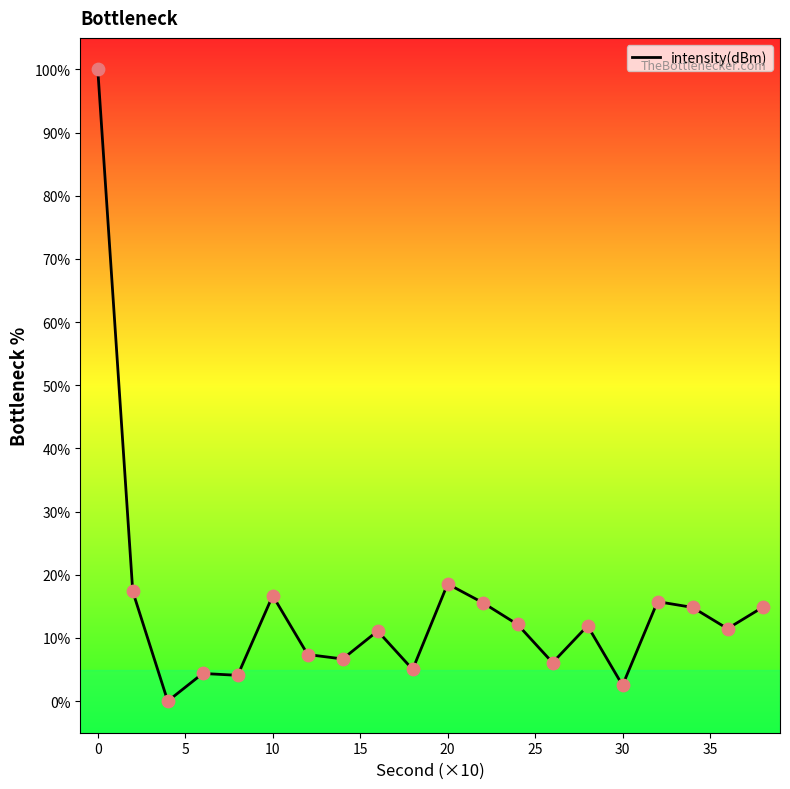

What is the greatest value displayed?

100.0